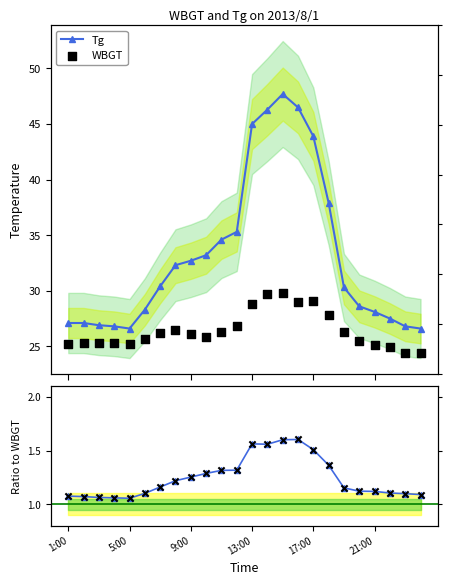

Which series has the largest Y range (max minus min)?

Tg